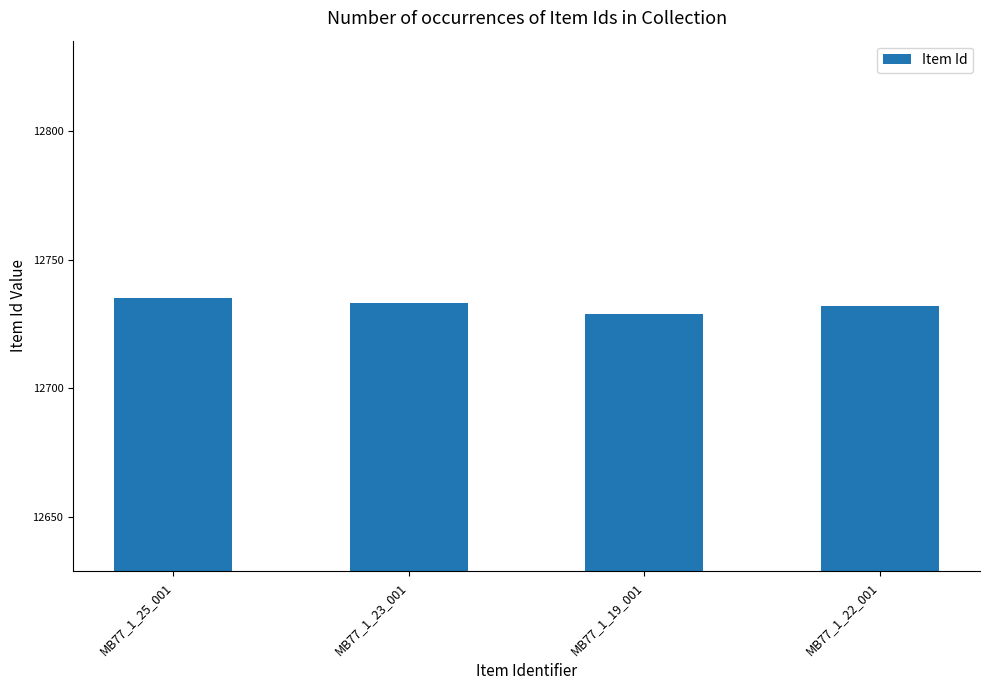

What is the difference between the values at MB77_1_23_001 and MB77_1_19_001?

4